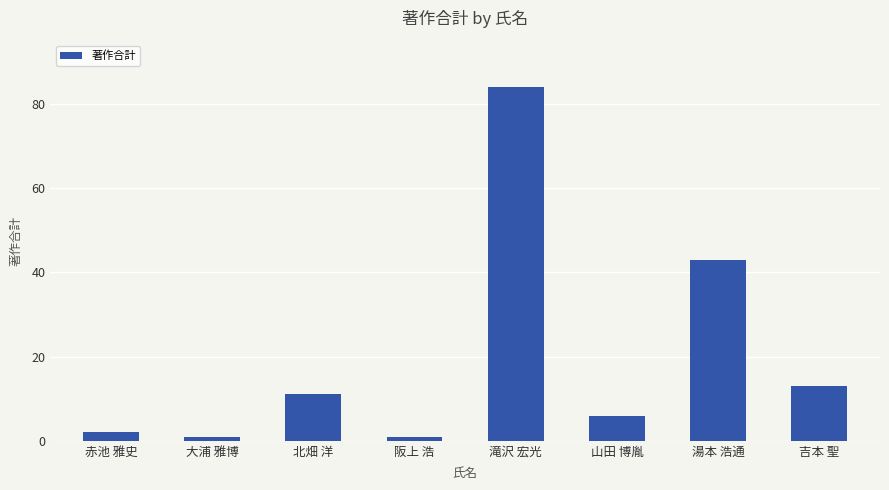

What is the average value?

20